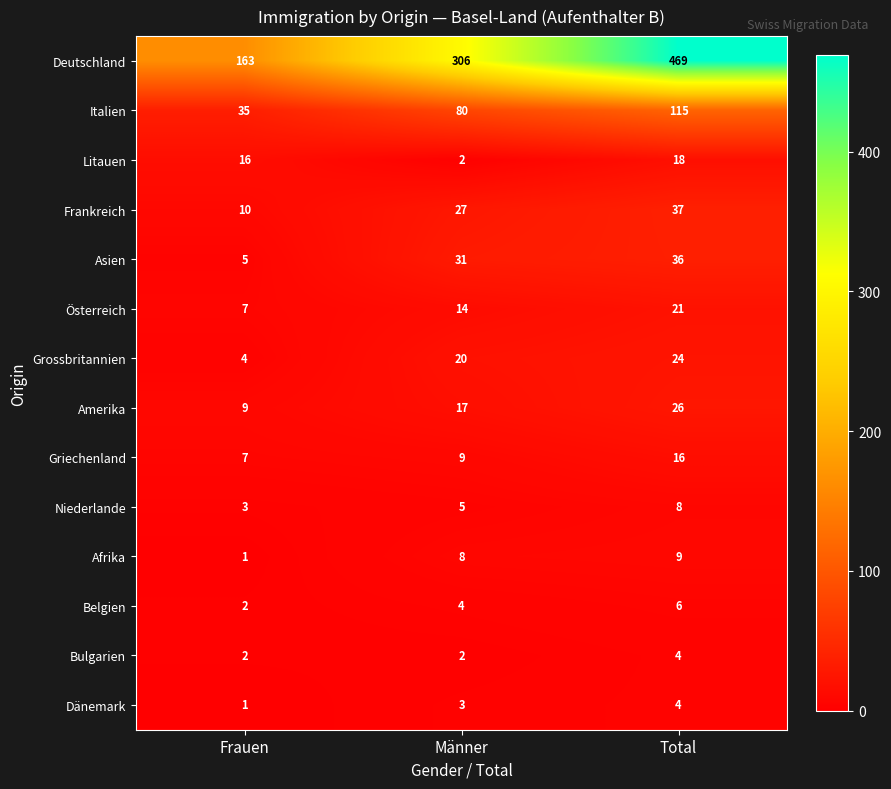

Read the Frankreich value at Männer.

27